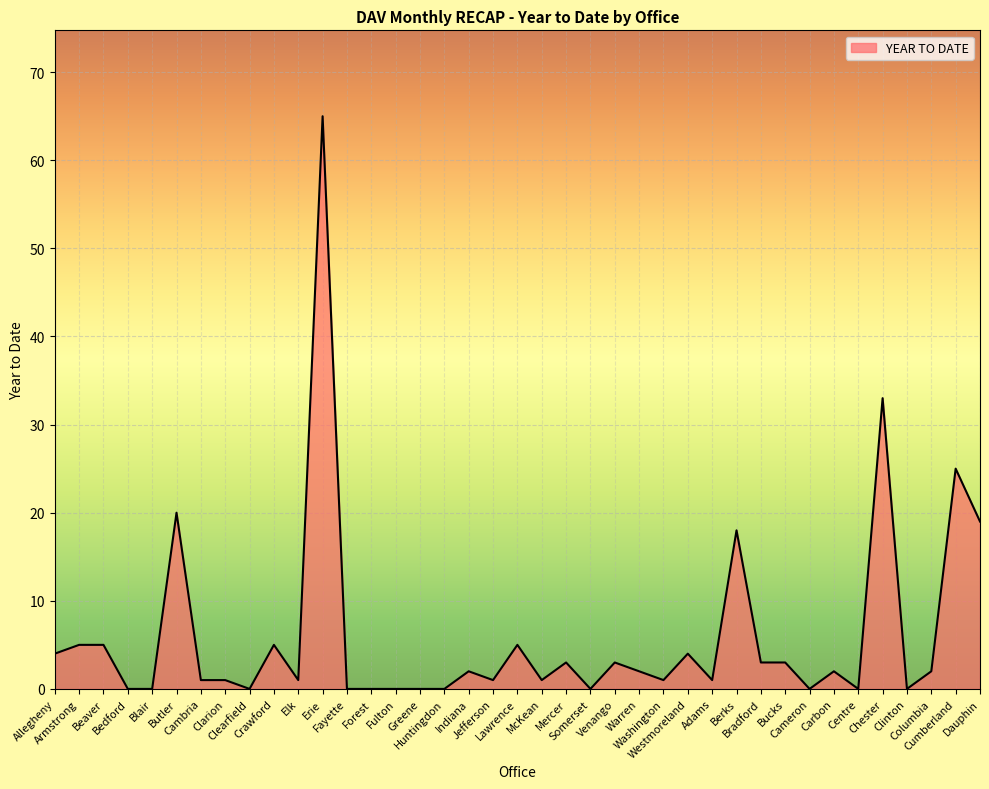

What is the greatest value displayed?

65